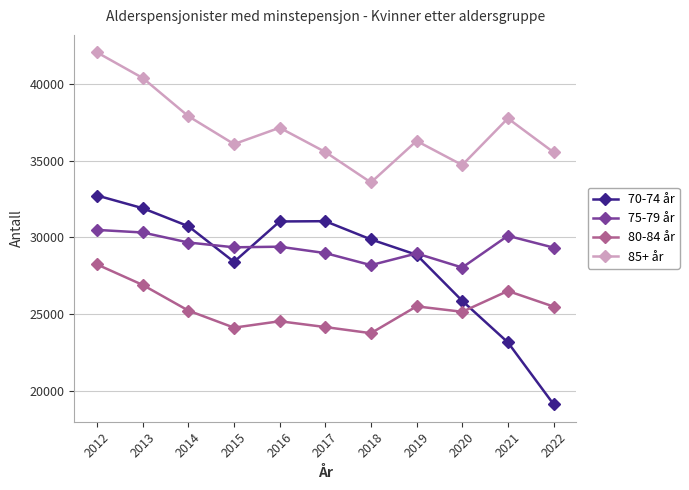

Is it true that 75-79 år equals 38711 at 2019?

False